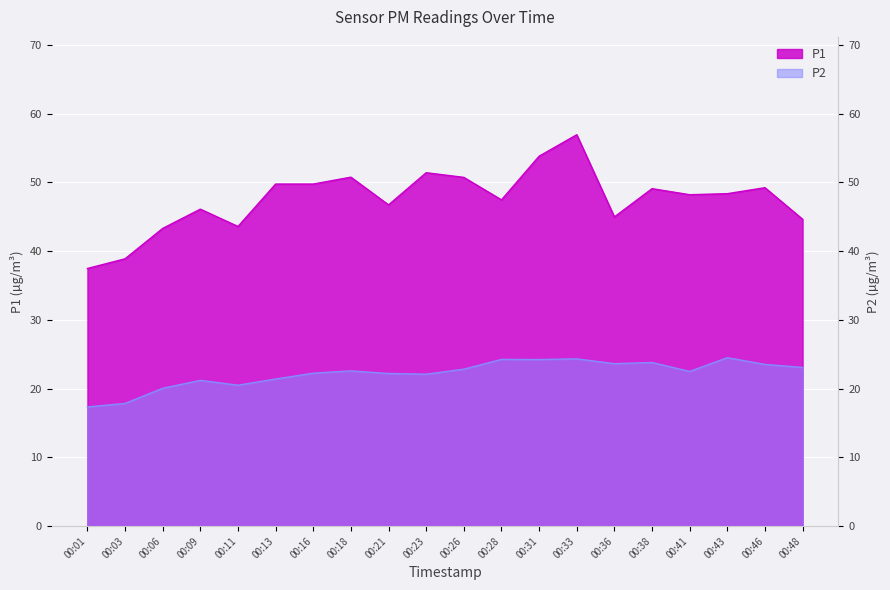

Between 00:46 and 00:48, which series saw the biggest shift?

P1